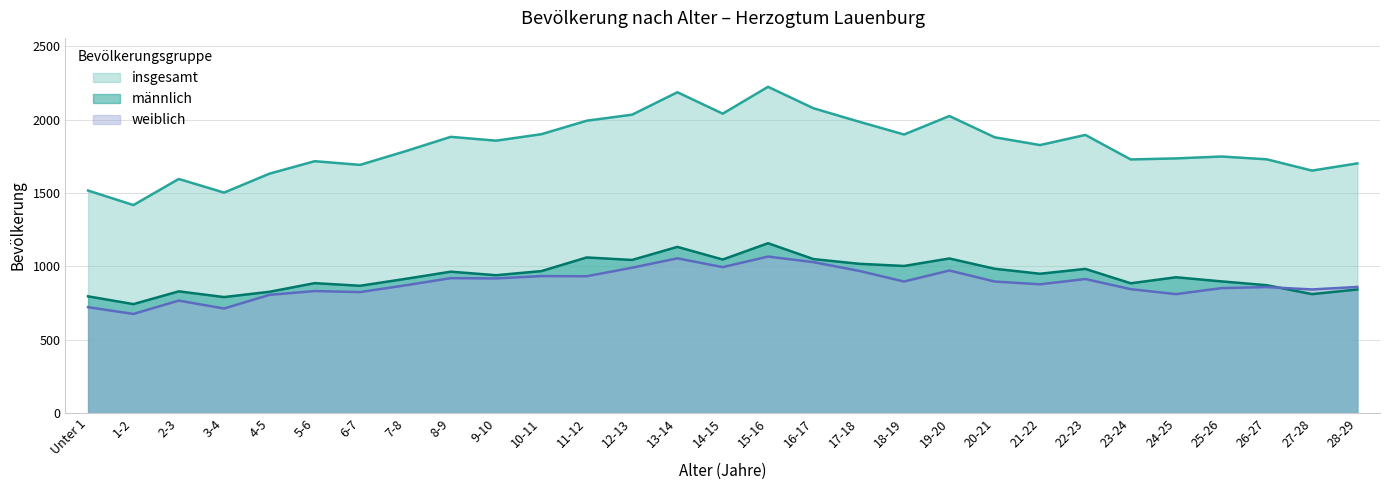

Which series has the largest total across all categories?

insgesamt